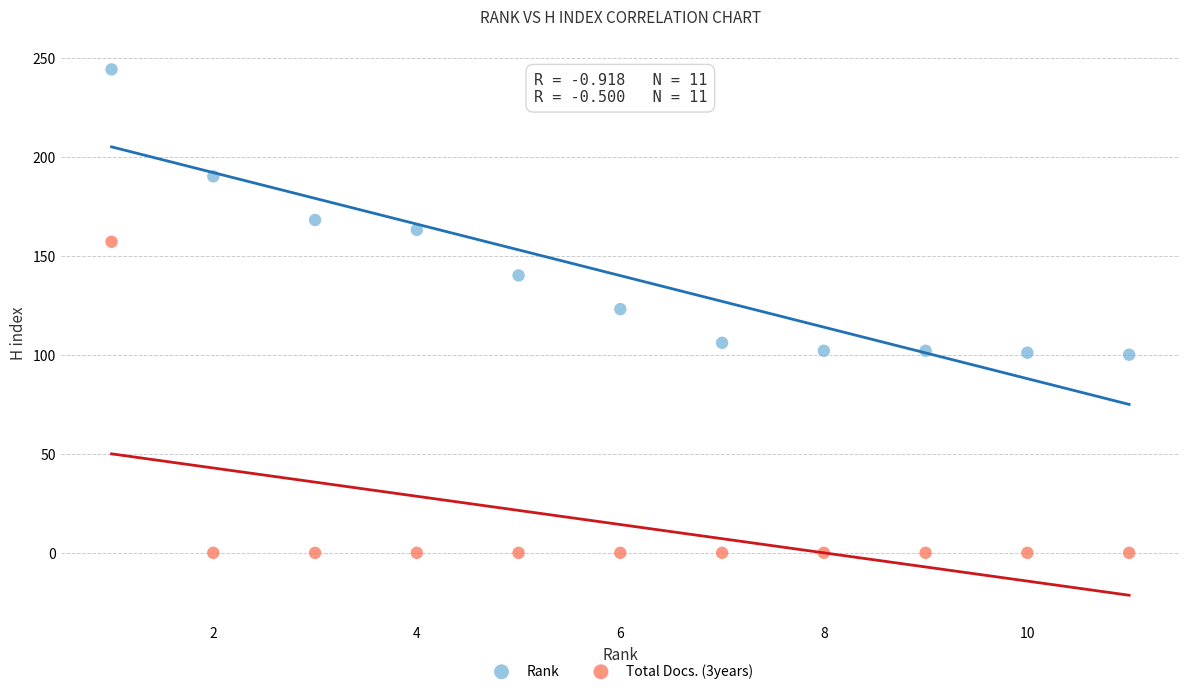

What are all the series names shown in the legend?

Rank, Total Docs. (3years)